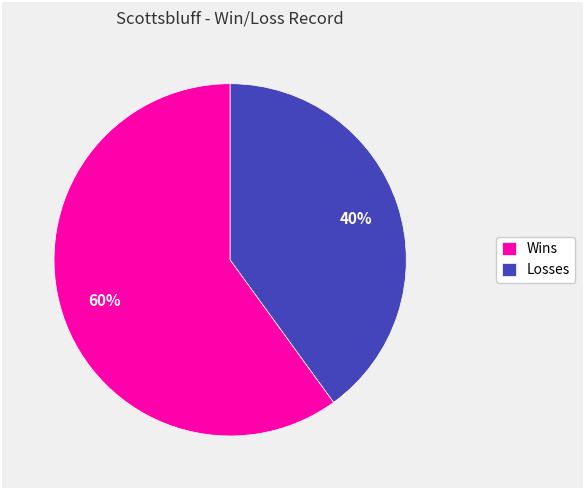

Approximately how many times larger is the value at Losses compared to Wins?

0.7